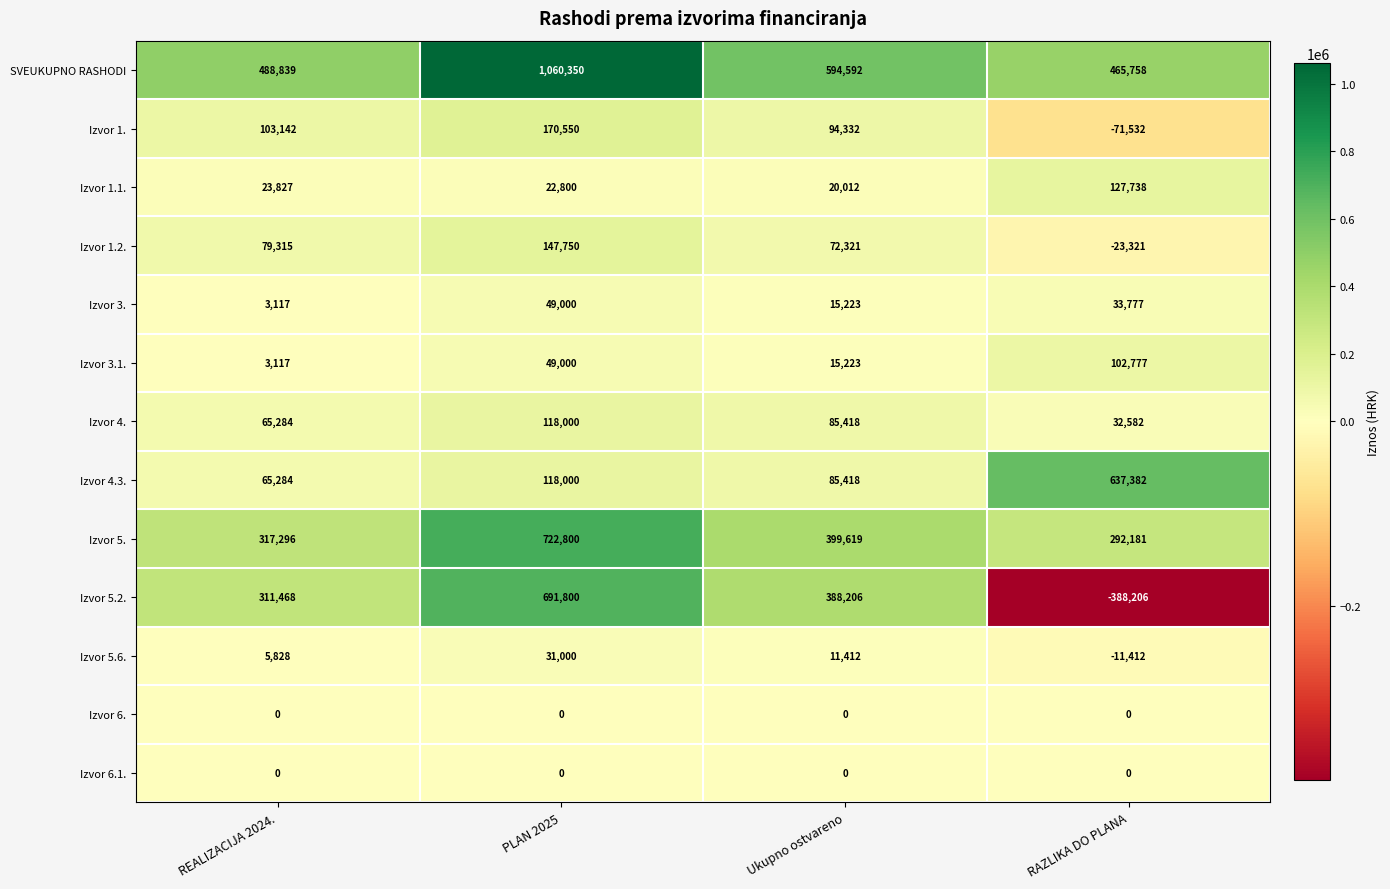

Which series changed the most between PLAN 2025 and Ukupno ostvareno?

SVEUKUPNO RASHODI